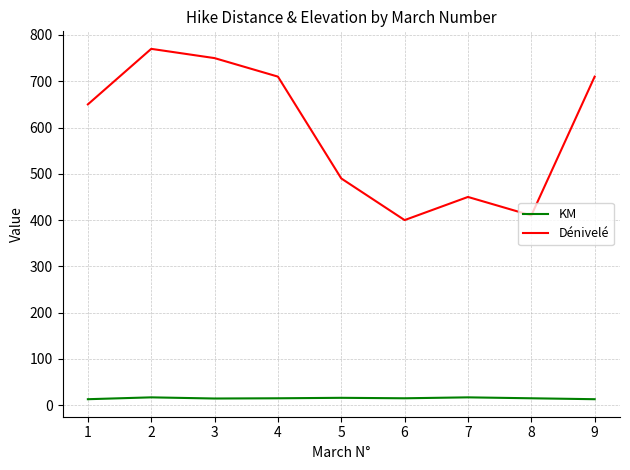

True or false: Dénivelé and KM cross at least once.

False